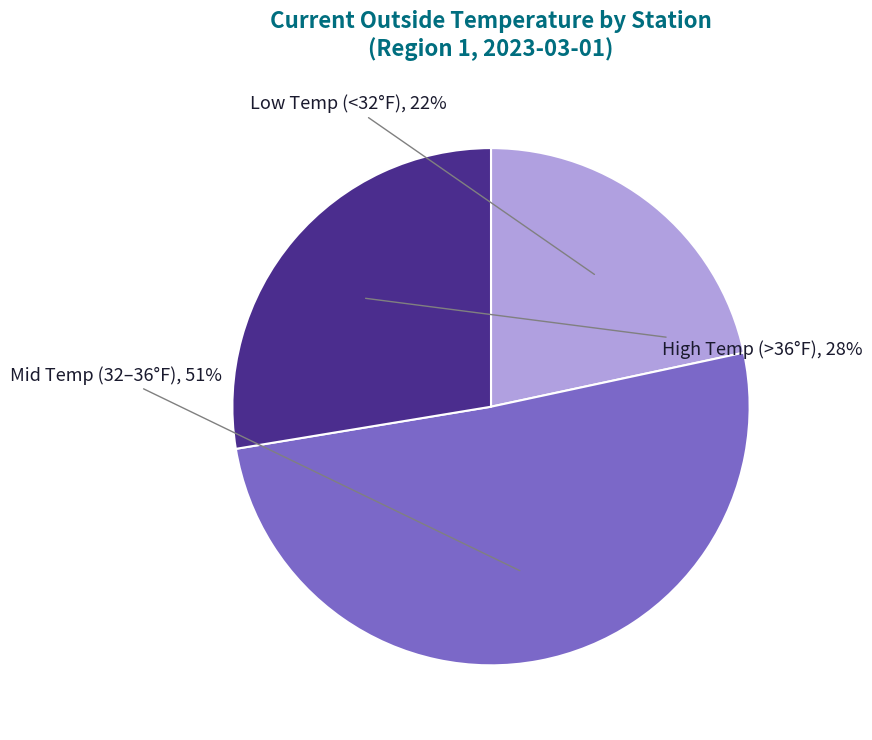

To the nearest percent, what is the difference between the largest and smallest slice percentages?

29%